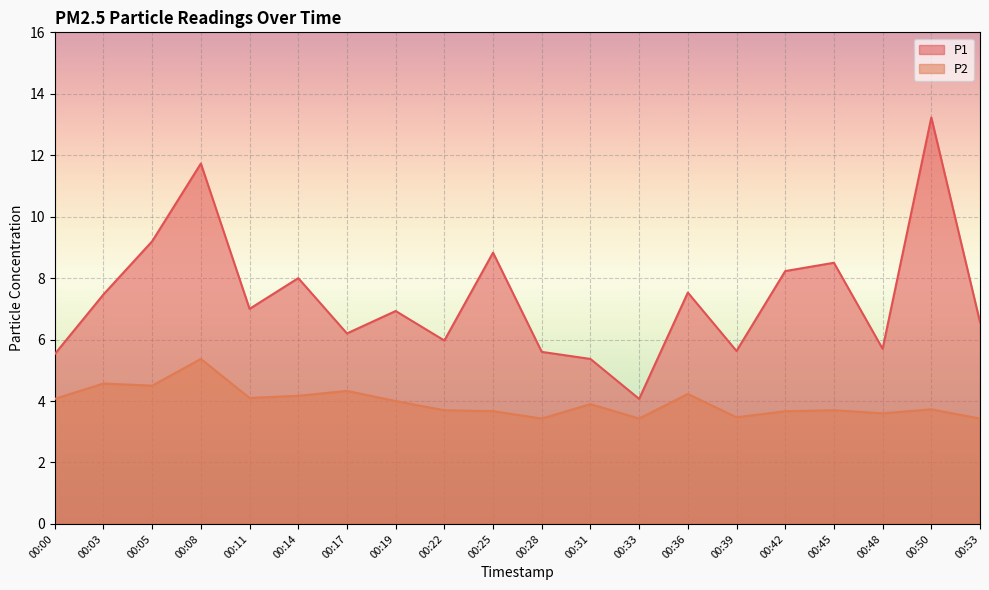

How many lines are shown in the chart?

2